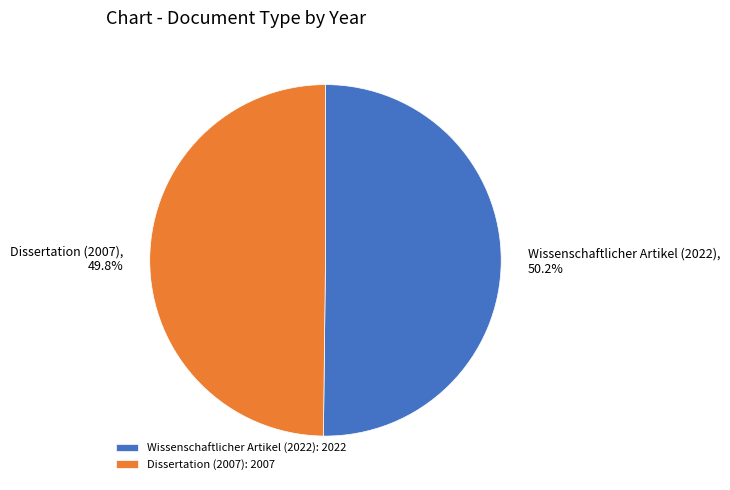

How many slices are in this pie chart?

2